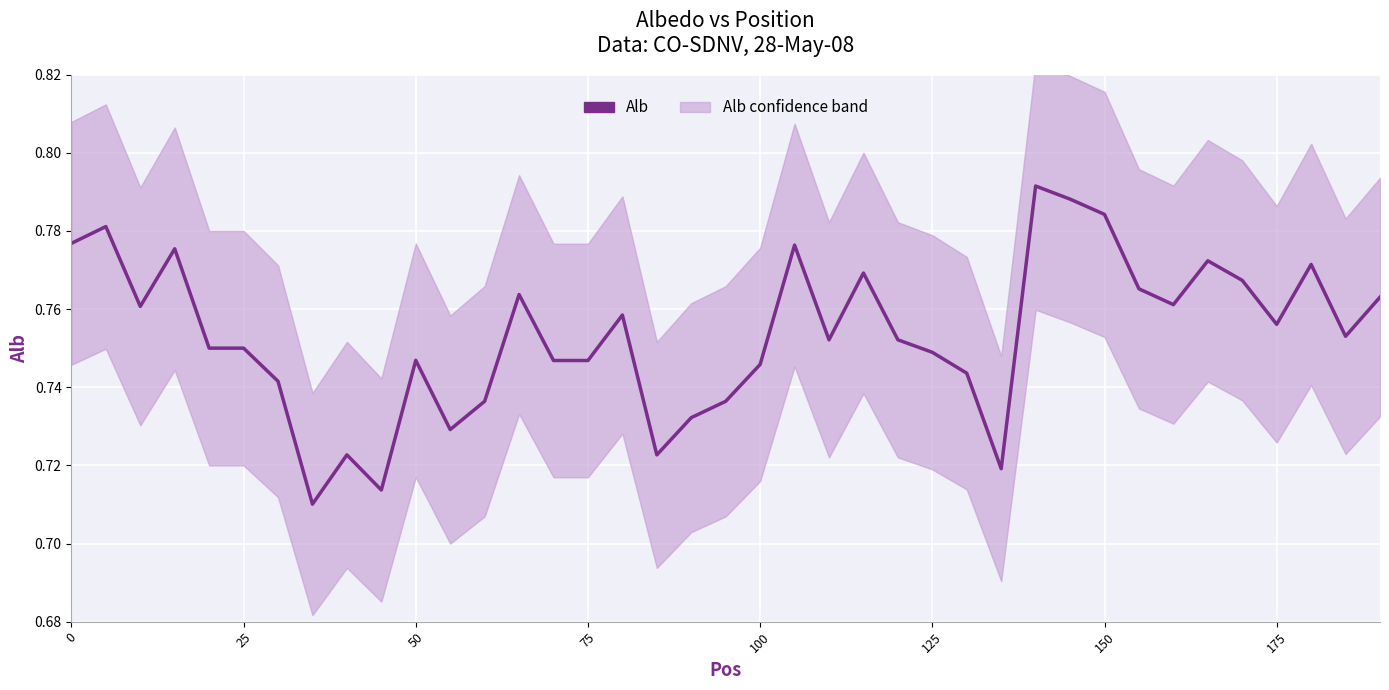

What is the smallest value displayed?

0.7